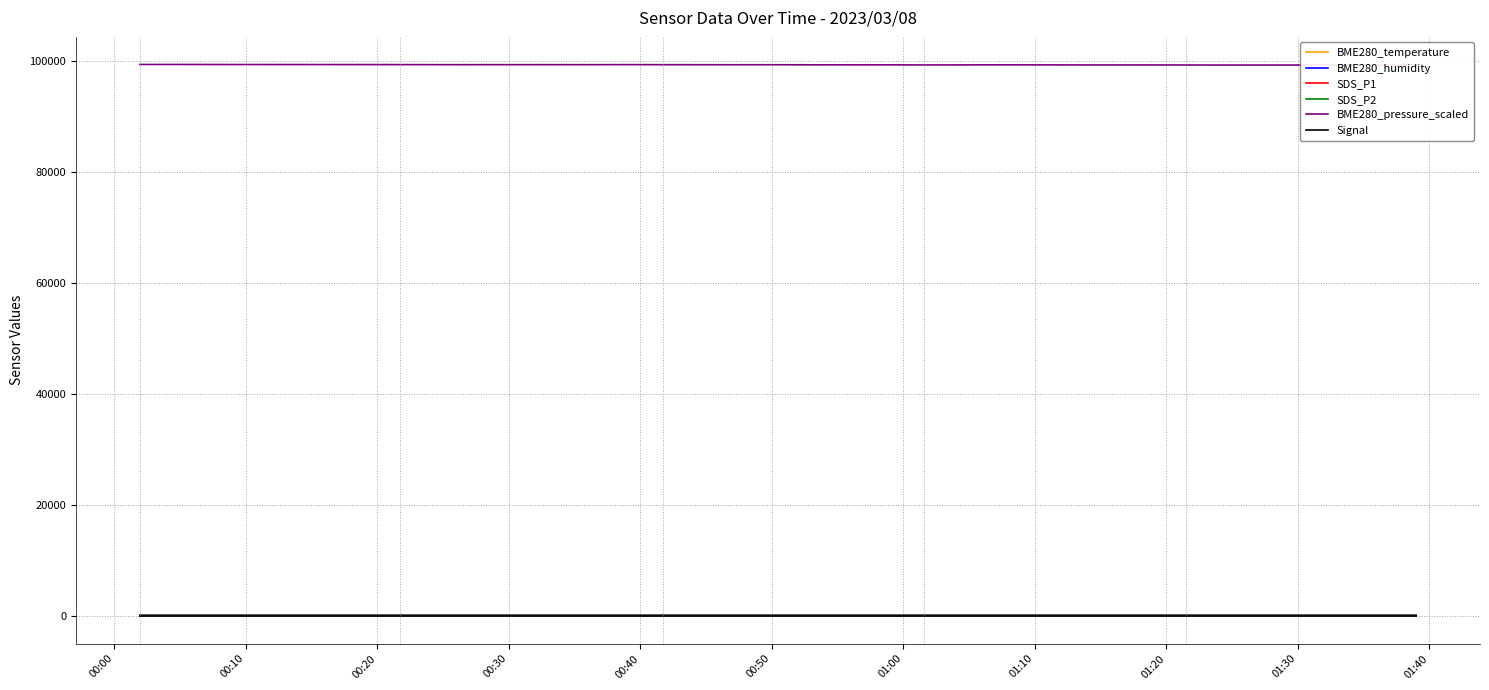

At how many categories does at least one series exceed 3569?

40